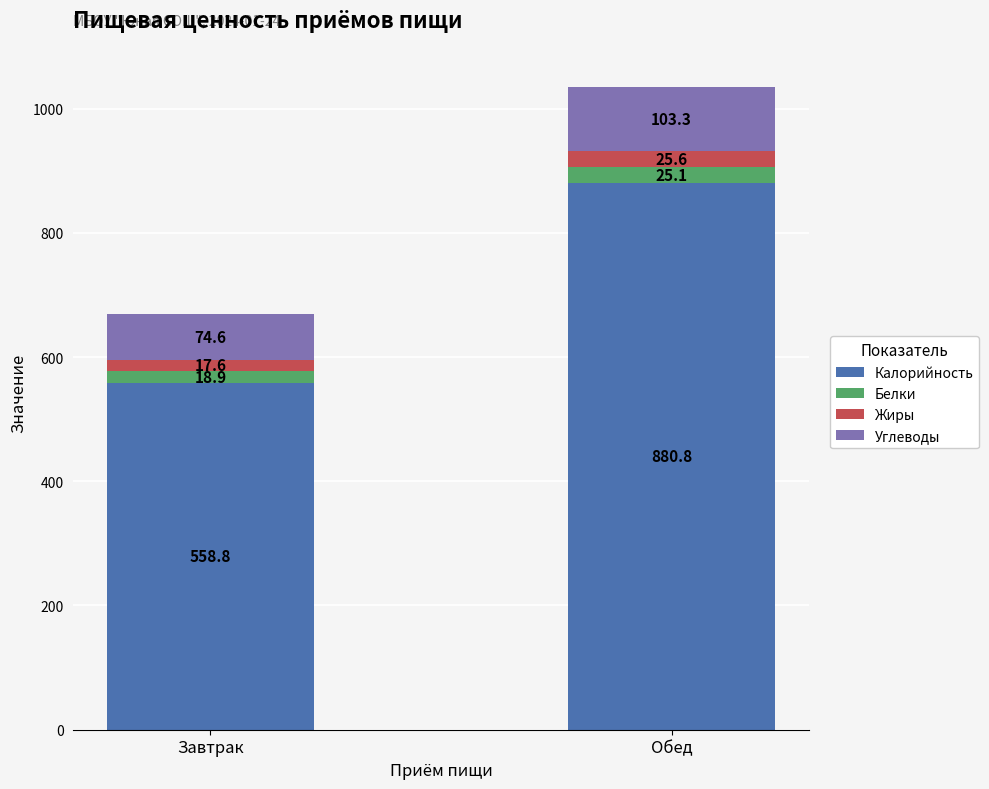

What is the average value of the Калорийность series?

719.8